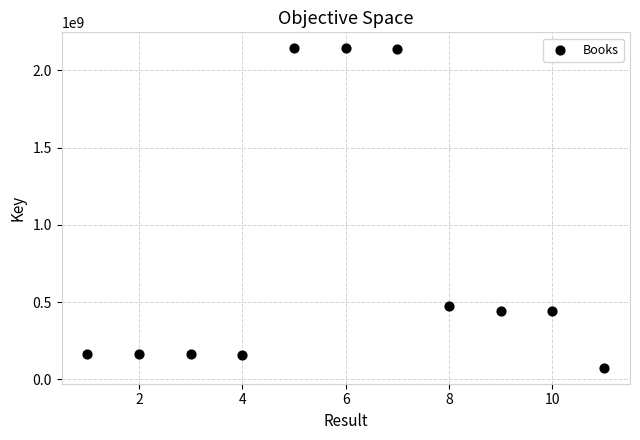

What Y value in the scatter plot is closest to 1109111569?

474460317